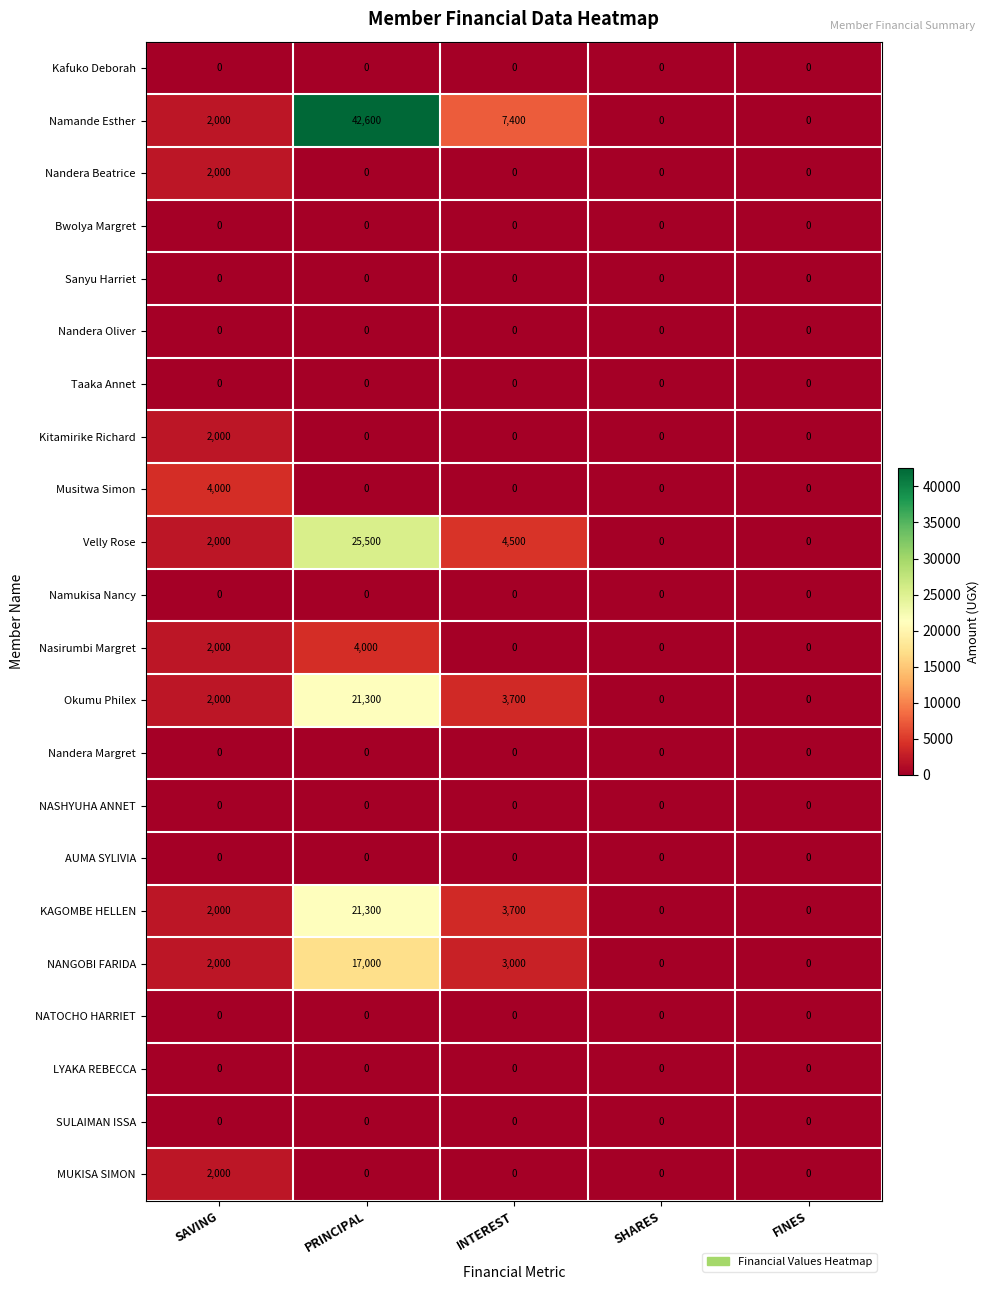

True or false: Kafuko Deborah has a value of 0 at FINES.

True